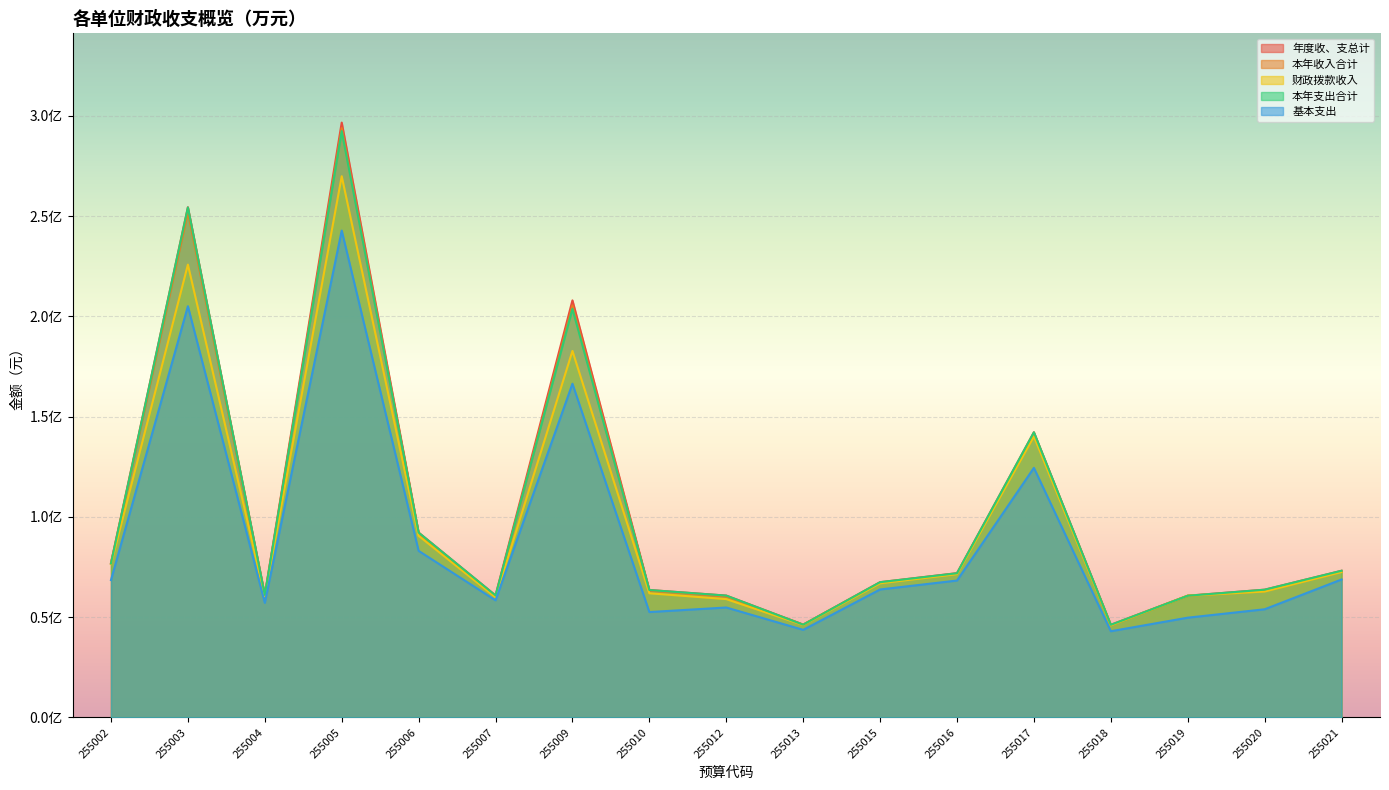

True or false: 本年收入合计 and 基本支出 intersect in this chart.

False